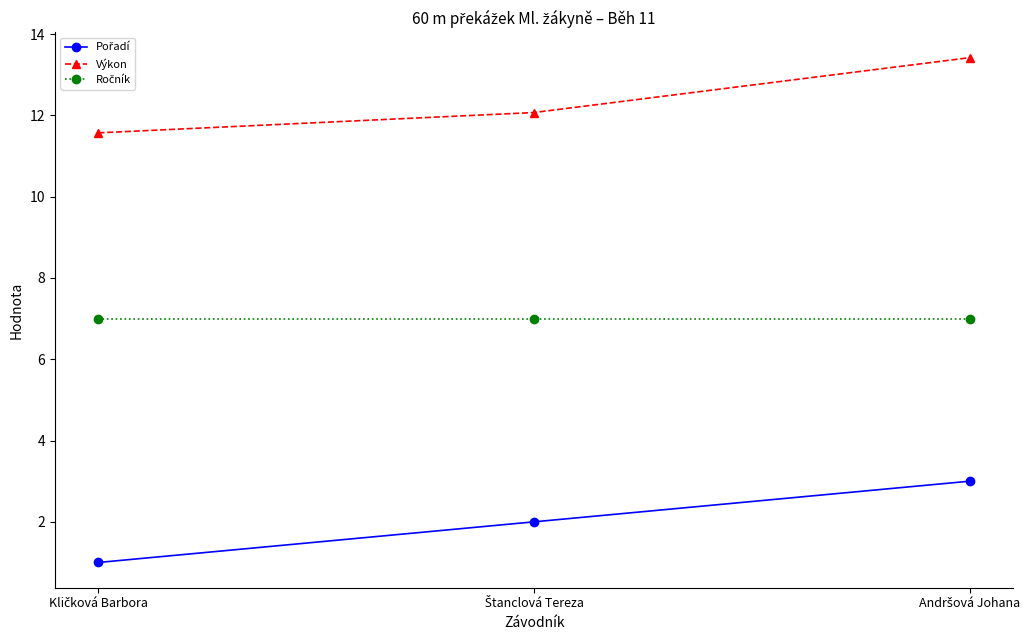

What is the minimum value shown in the chart?

1.0